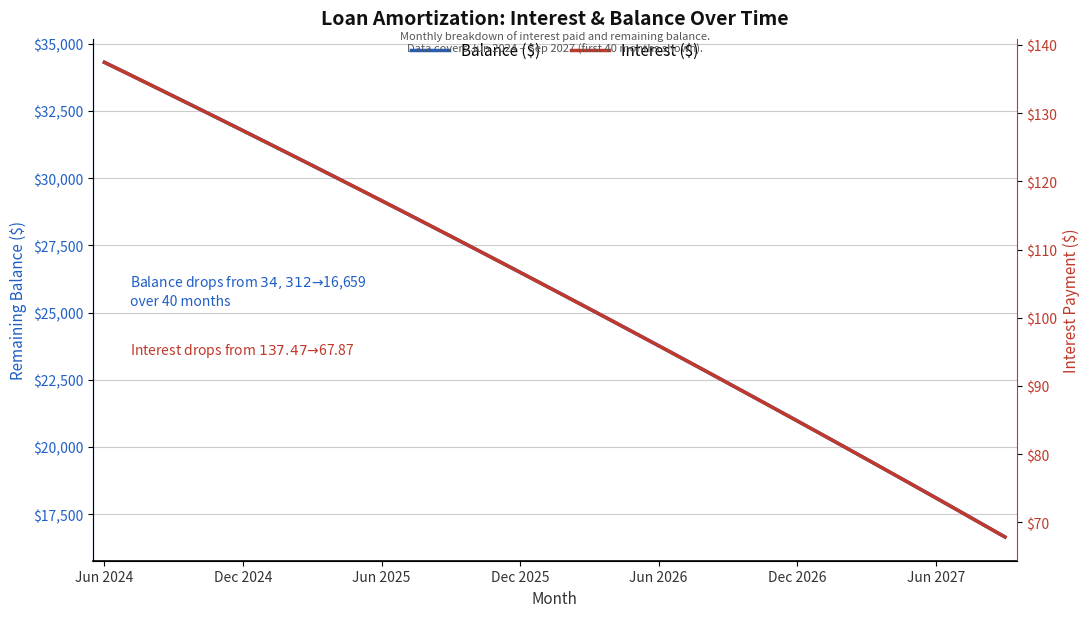

At how many categories does at least one series exceed 5258?

40